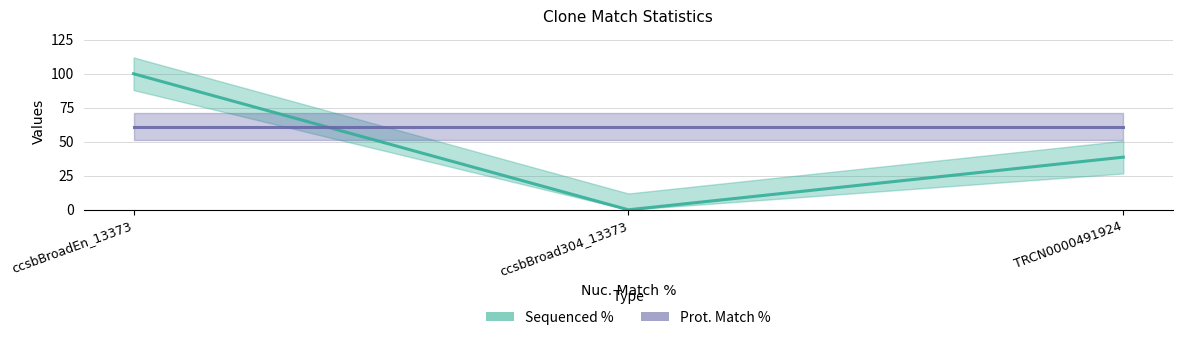

Rank the categories by value from lowest to highest.

ccsbBroad304_13373, TRCN0000491924, ccsbBroadEn_13373